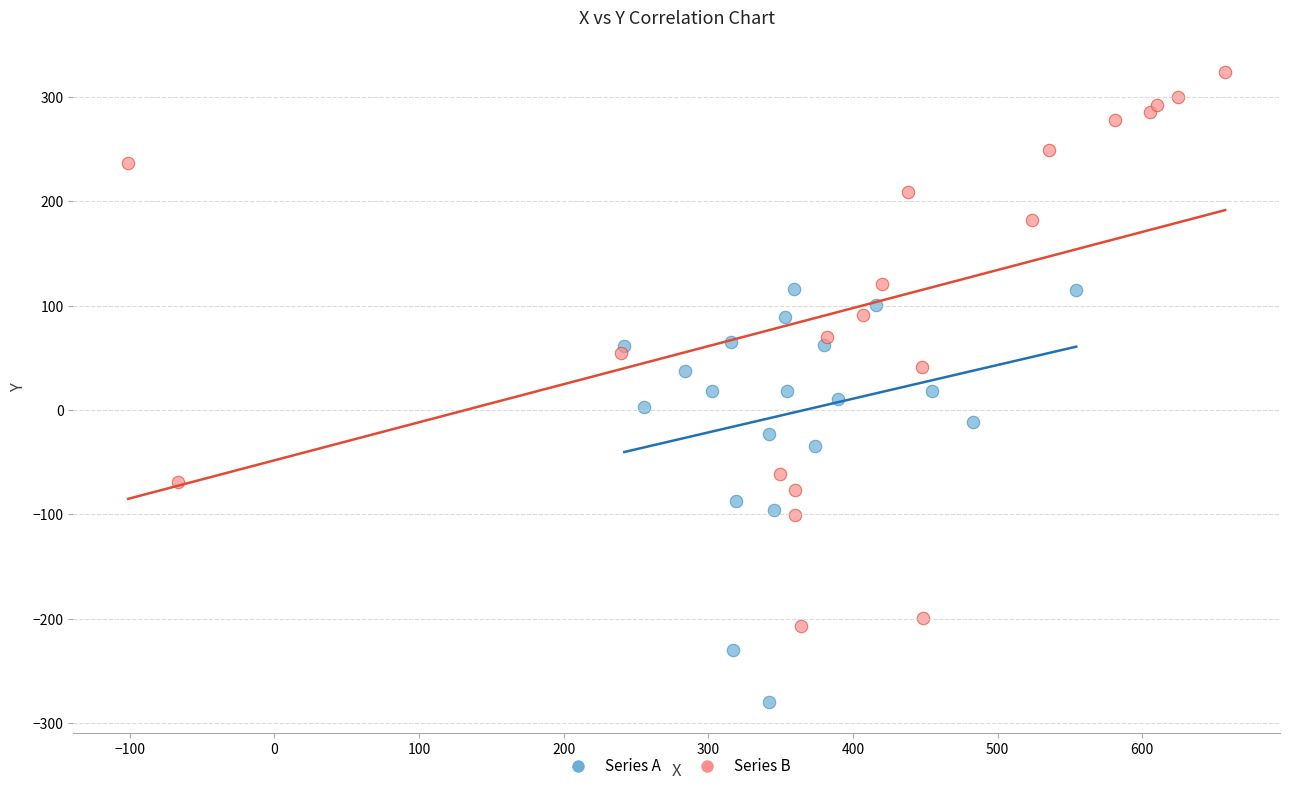

Which series has the largest Y range (max minus min)?

Series B